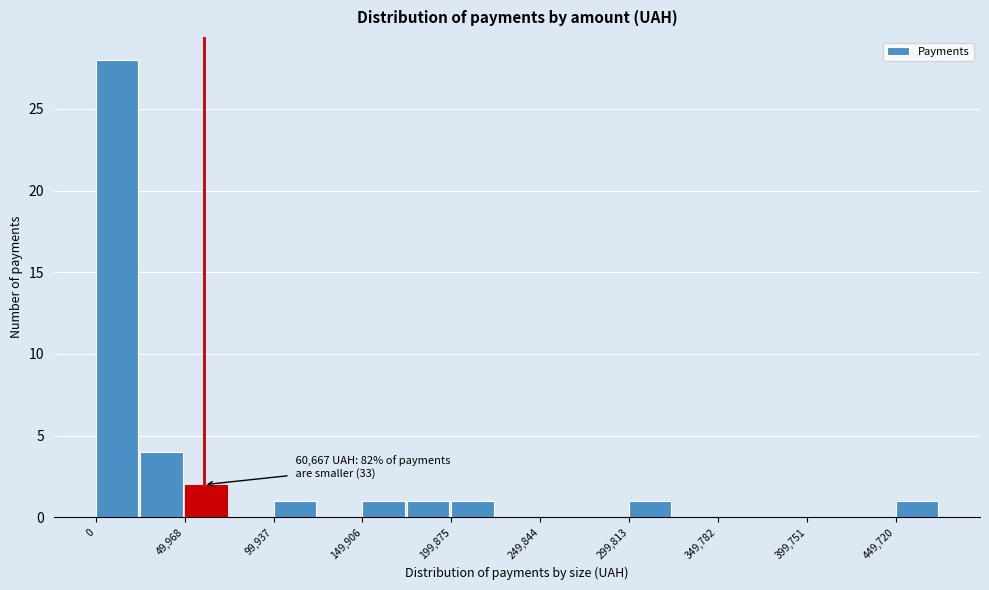

Which range on the x-axis has the tallest bar?

0 to 25000